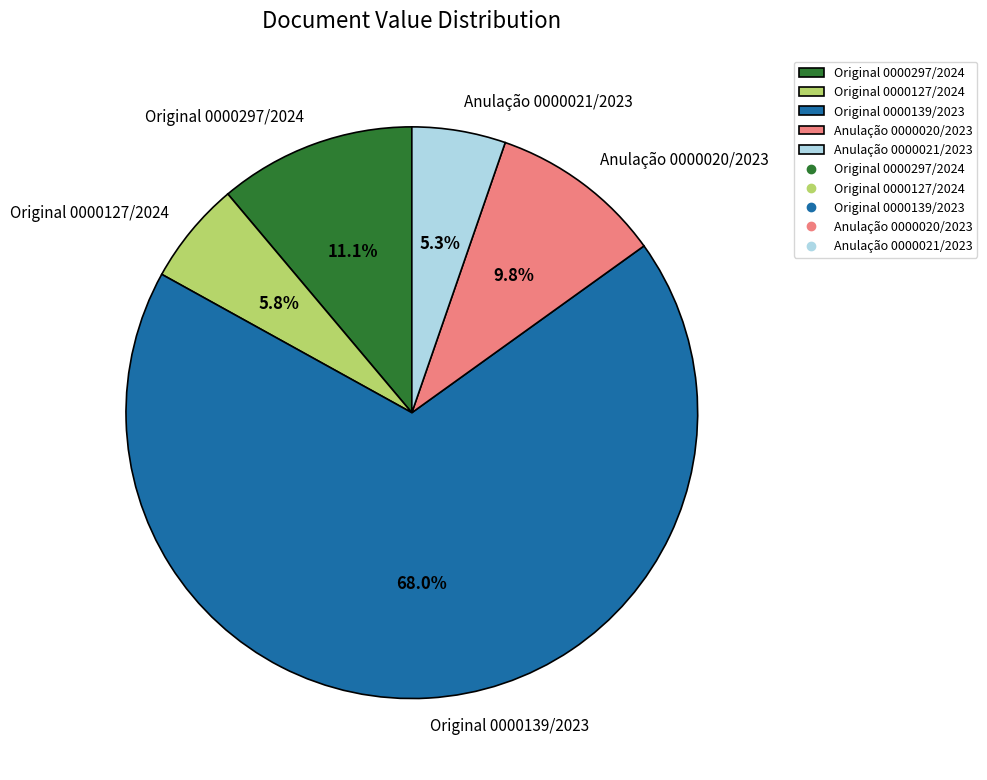

What is the ratio of the value at Original 0000139/2023 to the value at Anulação 0000020/2023?

6.9